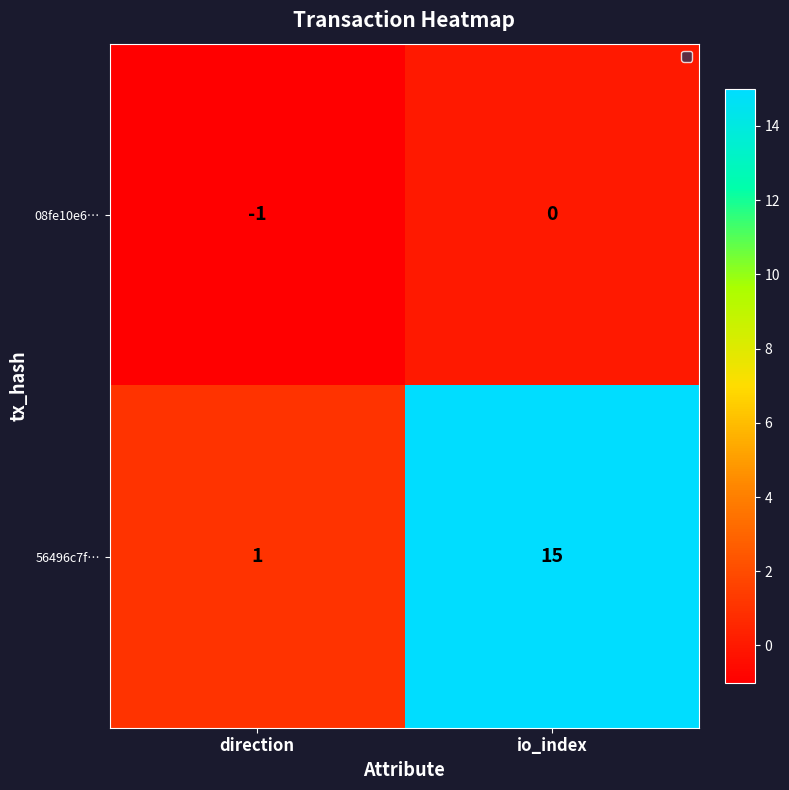

Which series changed the most between direction and io_index?

56496c7f…